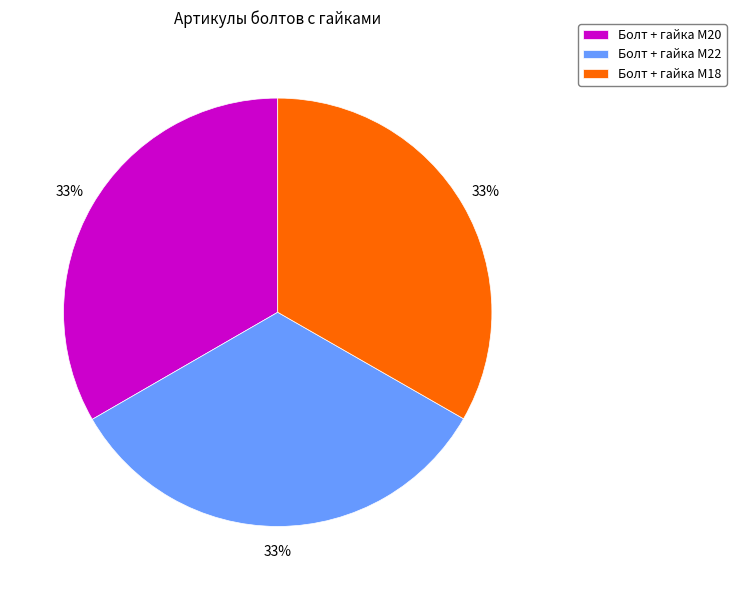

Count the number of slices in the pie.

3